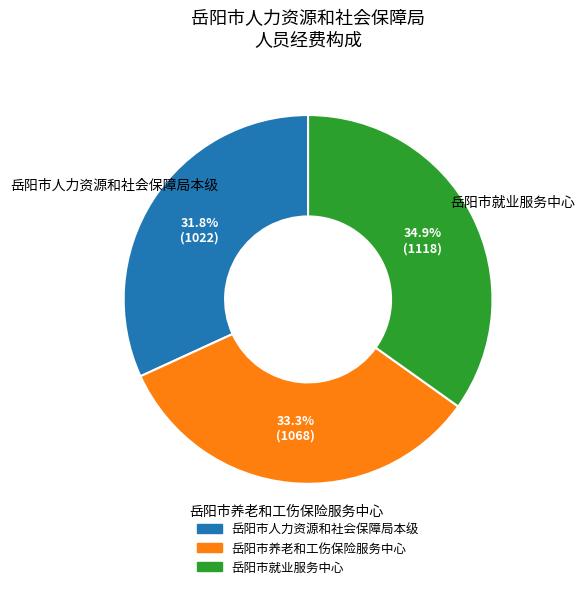

Which category has the biggest portion of the pie?

岳阳市就业服务中心